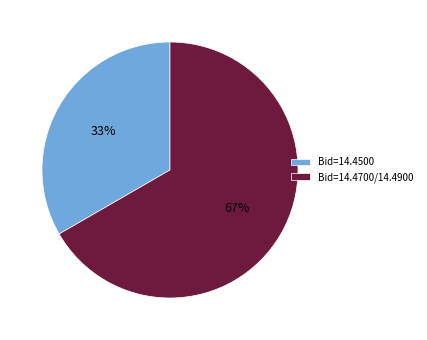

How many segments does this pie chart have?

2